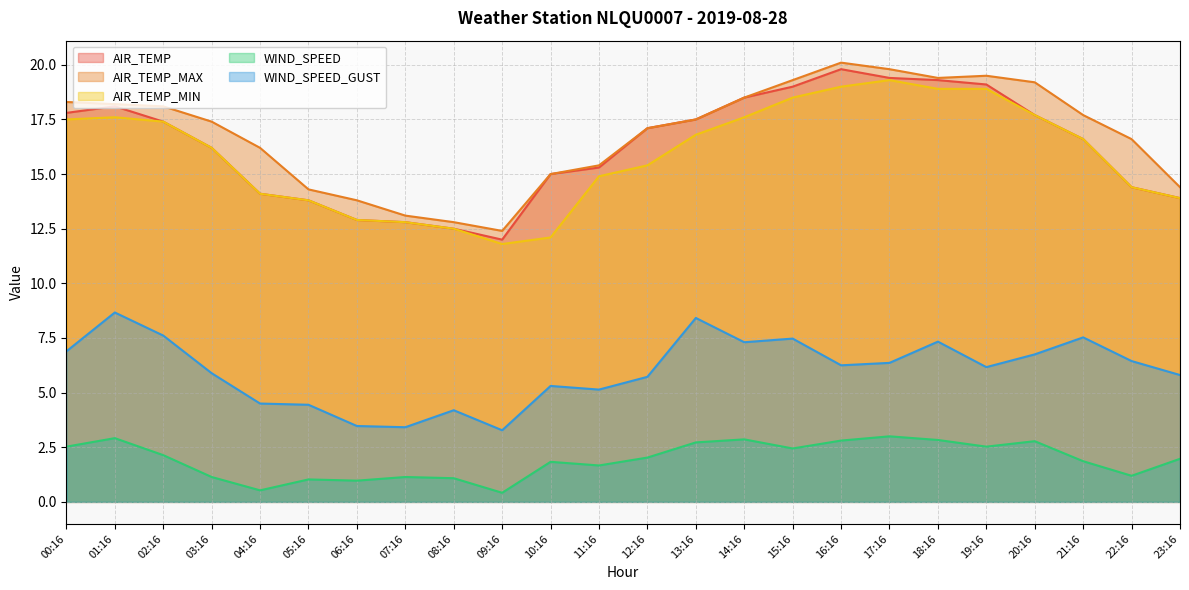

What is the total value across all series at 18:16?

67.8